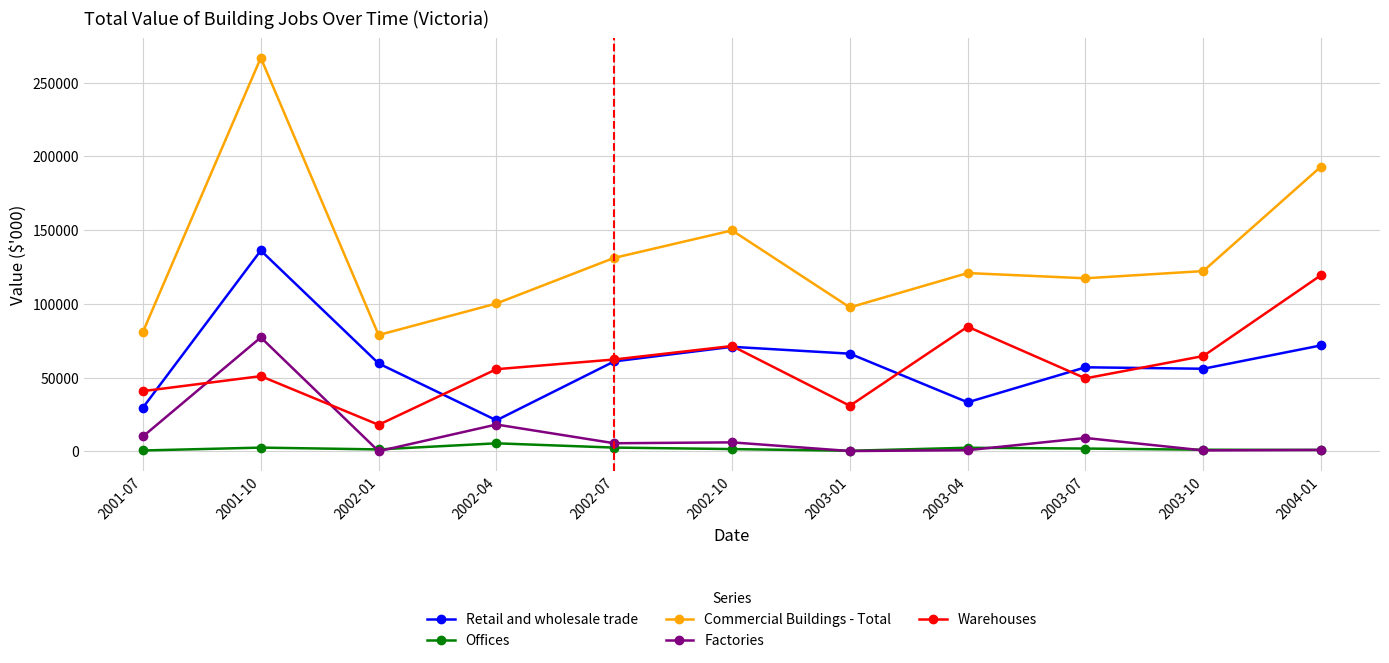

How many series are shown in this chart?

5